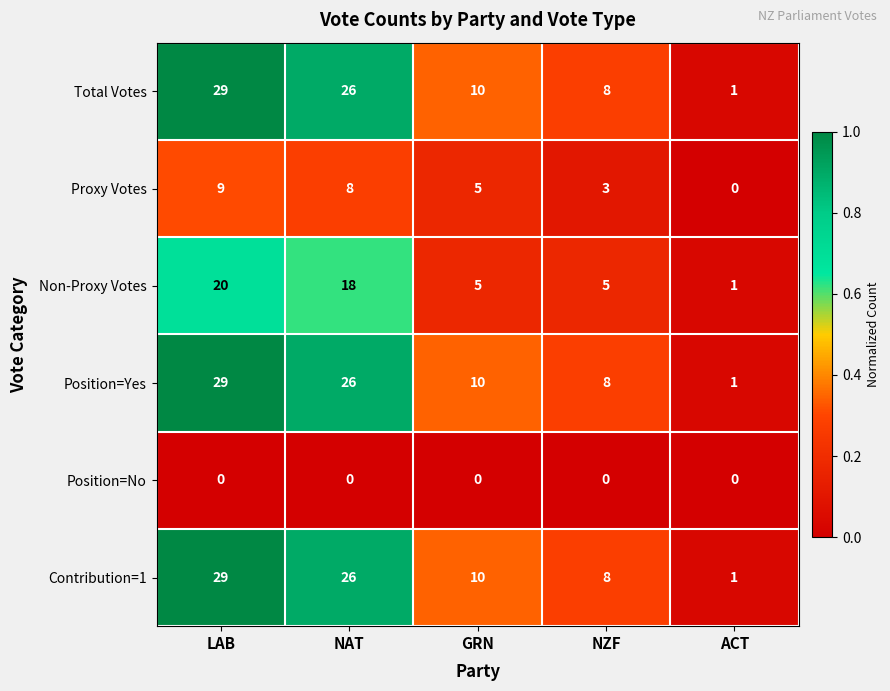

What is the total value across all series at NAT?

104